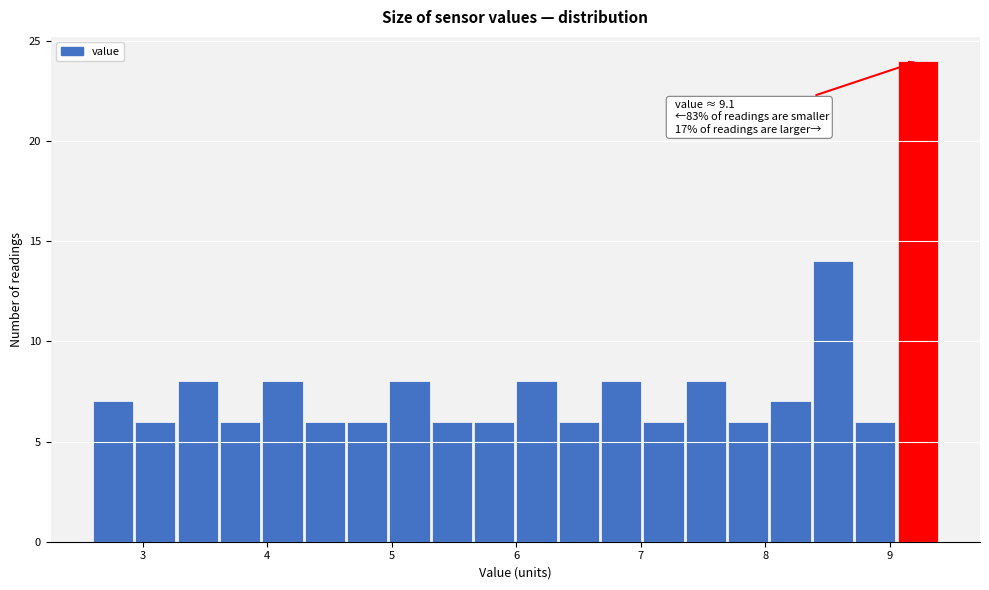

Read against the x-axis, roughly where is the centre of the tallest bar?

9.2